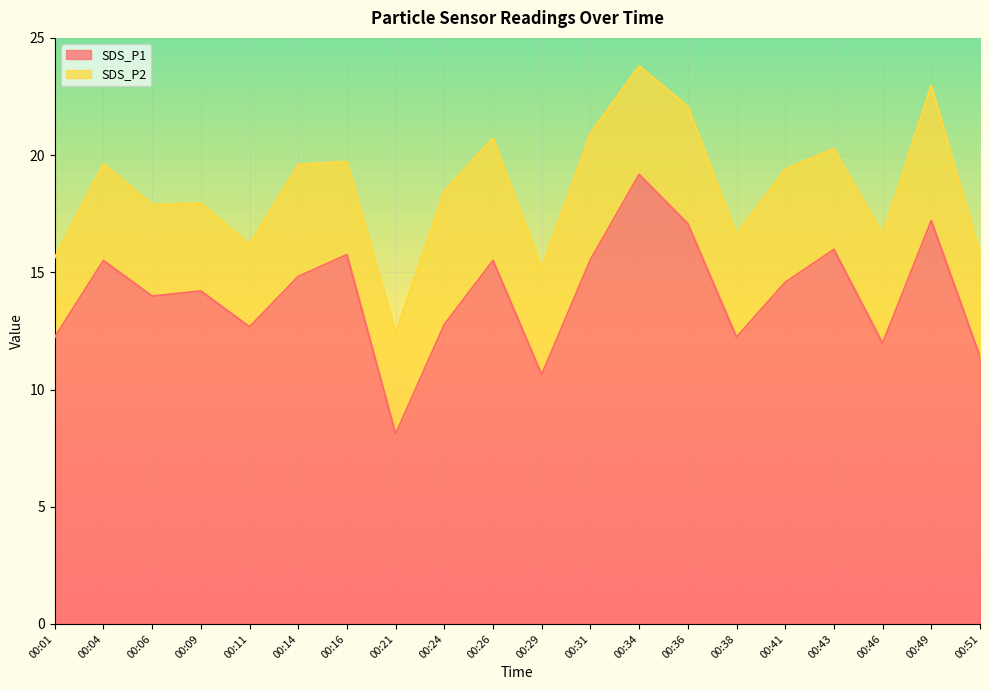

List the labels in order of value, largest first.

00:34, 00:49, 00:36, 00:43, 00:16, 00:31, 00:04, 00:26, 00:14, 00:41, 00:09, 00:06, 00:24, 00:11, 00:01, 00:38, 00:46, 00:51, 00:29, 00:21